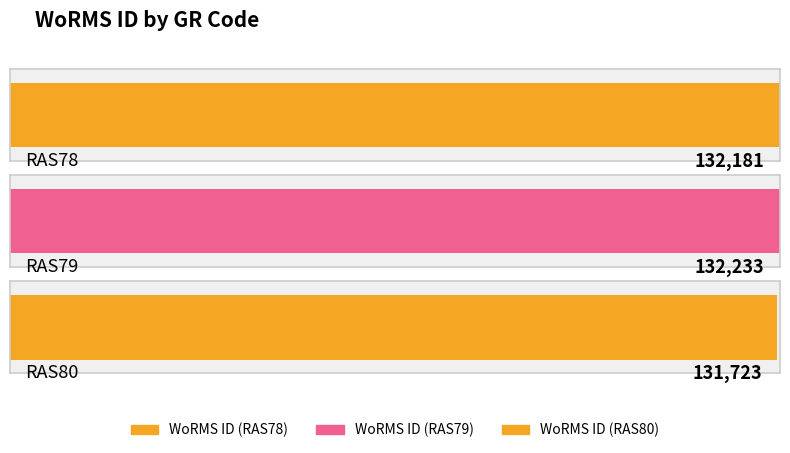

At which label is the value closest to 131978?

RAS78